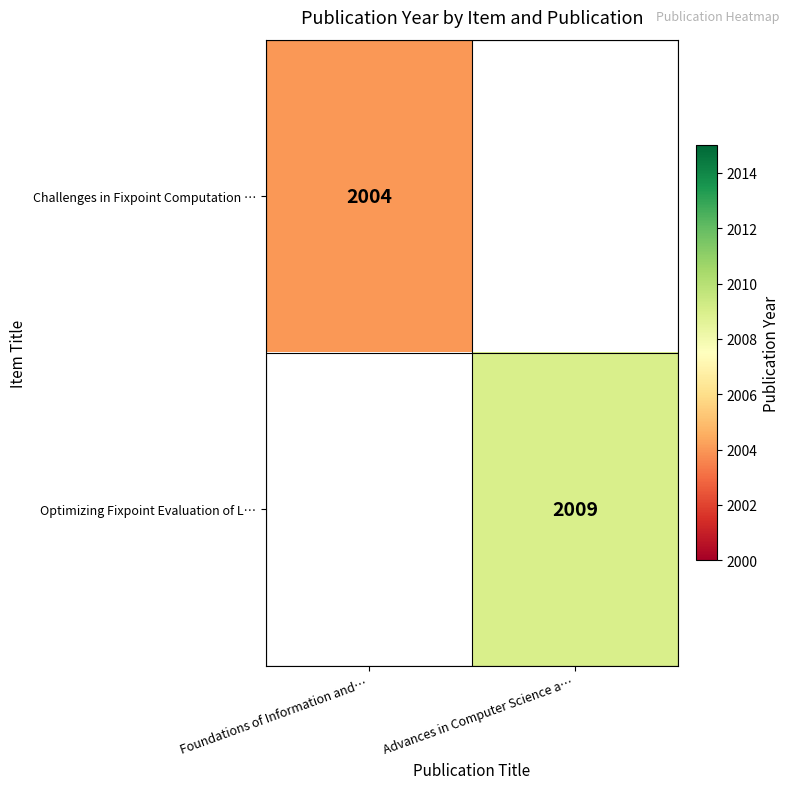

What is the smallest value displayed?

2004.0